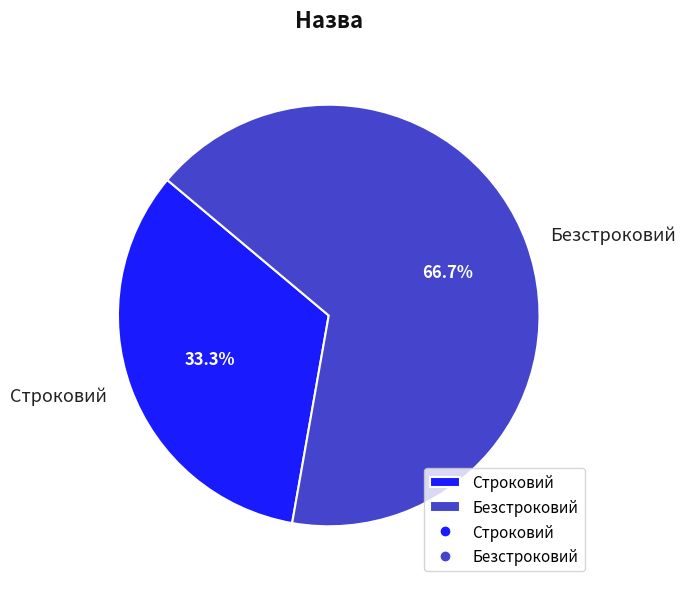

What is the majority slice?

Безстроковий